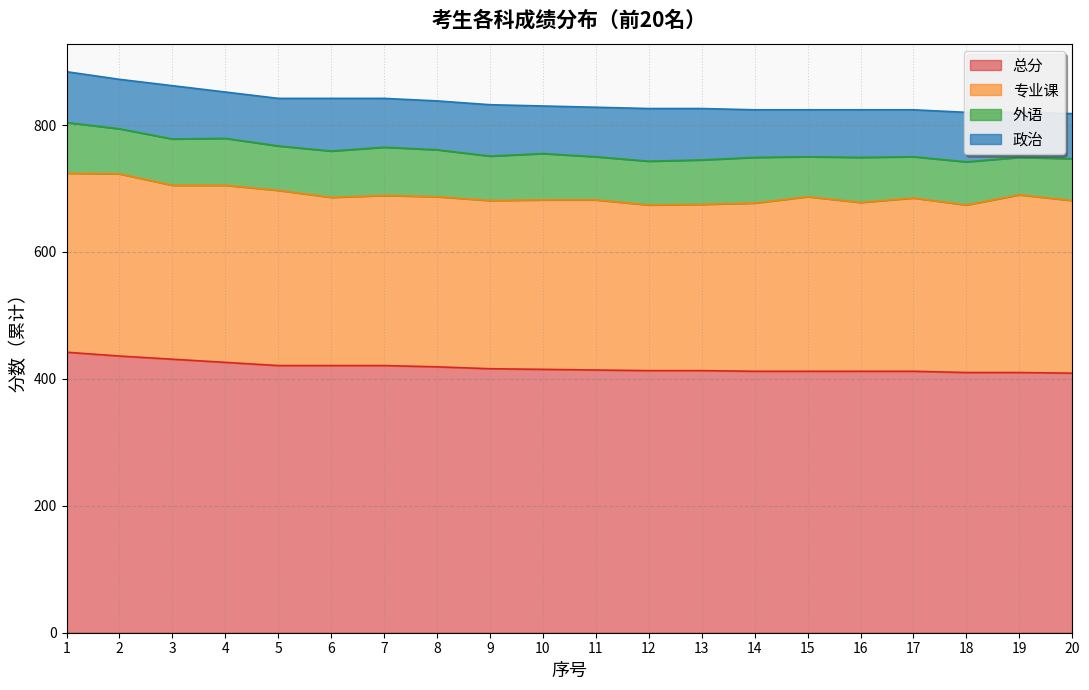

Which series has the widest spread of values?

总分